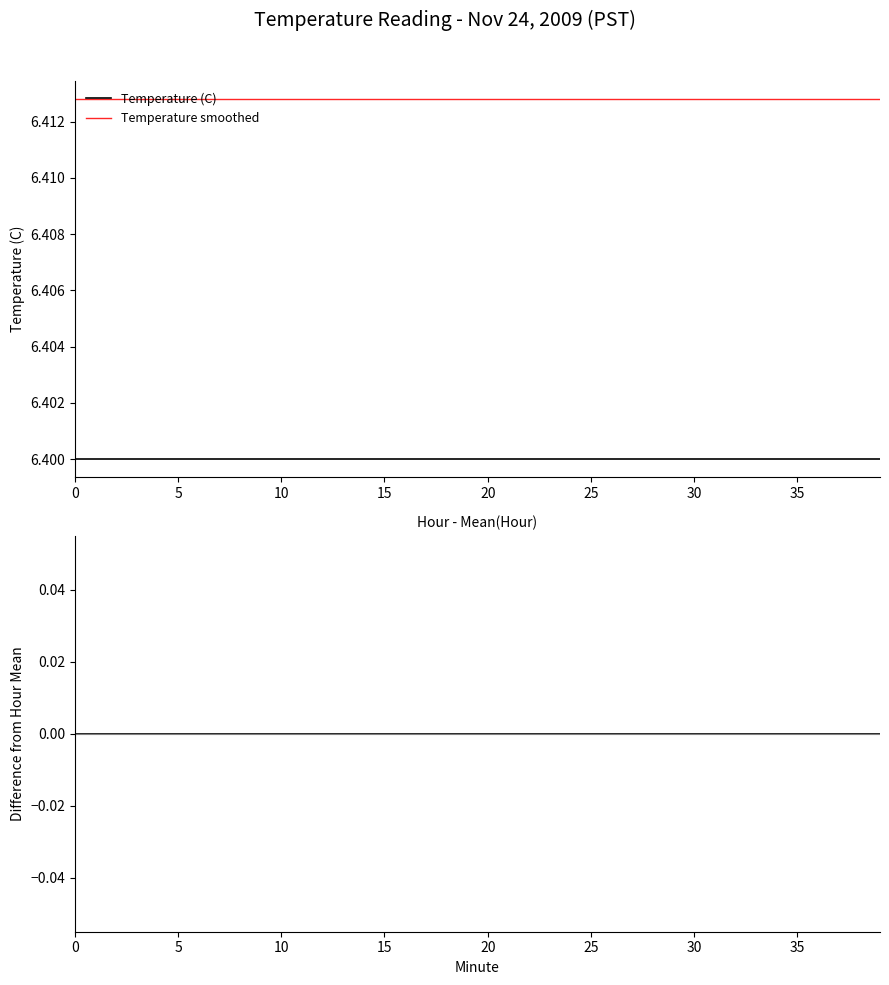

Which has a higher value, 28 or 39?

28